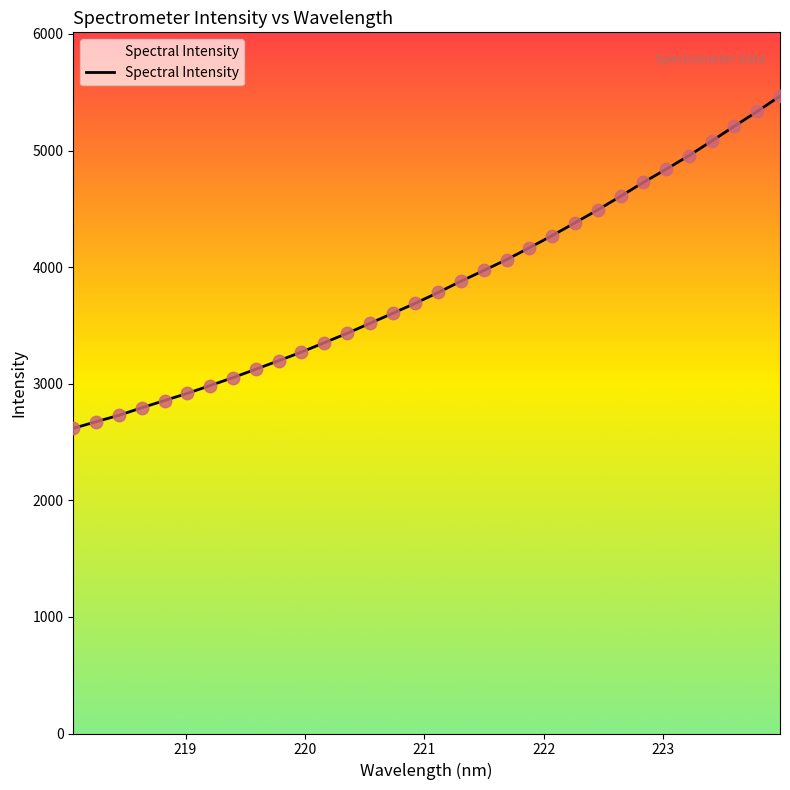

What is the change in value from 218.2508 to 222.0721?

+1597.0